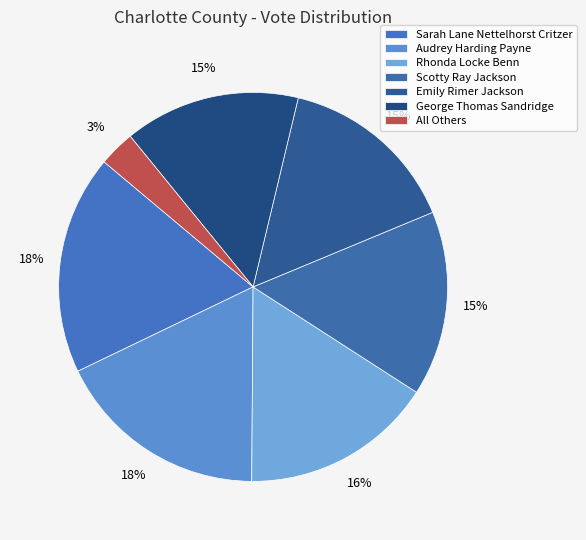

The George Thomas Sandridge slice represents 21% of the pie. True or false?

False